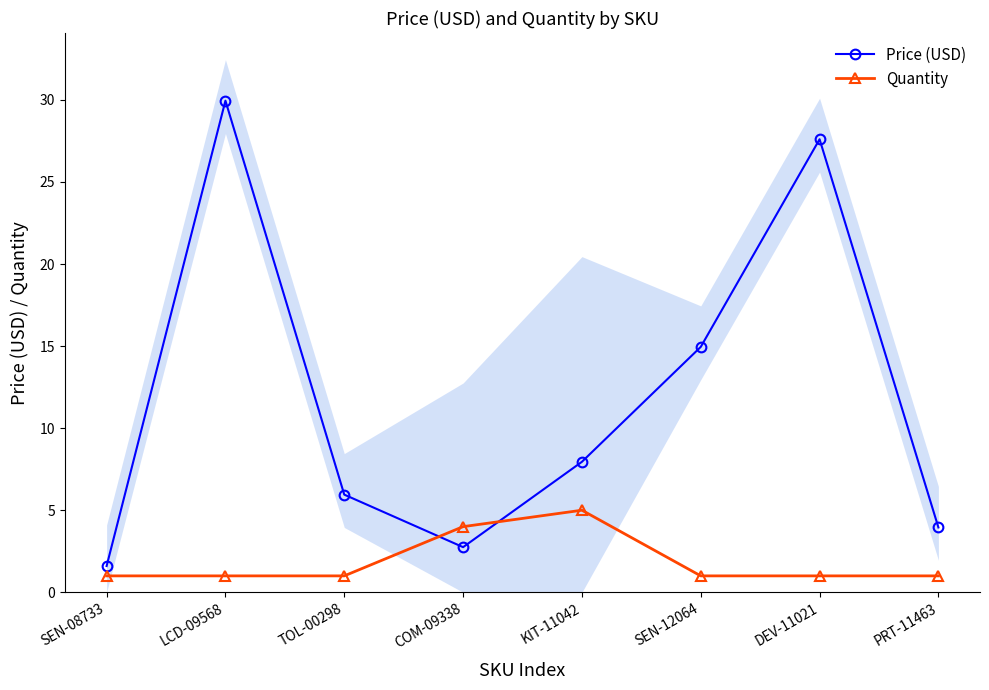

How many values in the Quantity series exceed 1?

2